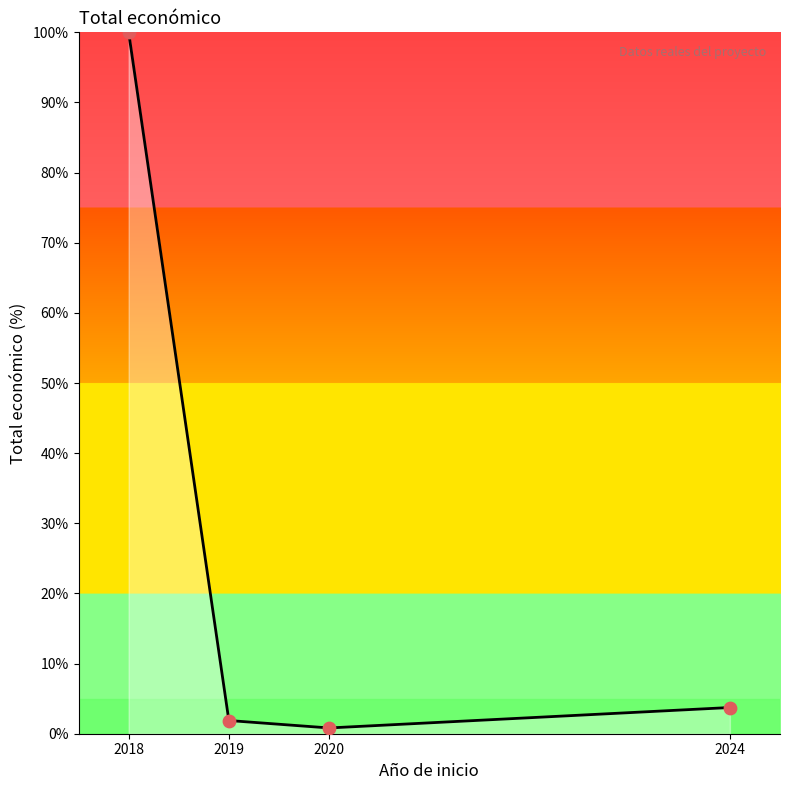

What is the change in value from 2019 to 2020?

-1.1